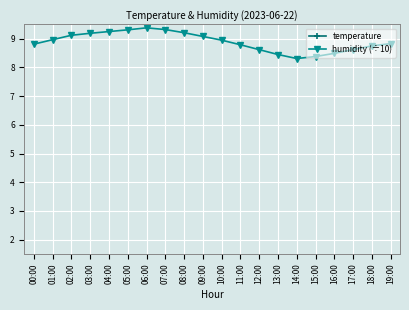

The value of humidity (÷10) at 05:00 is 16.0. True or false?

False